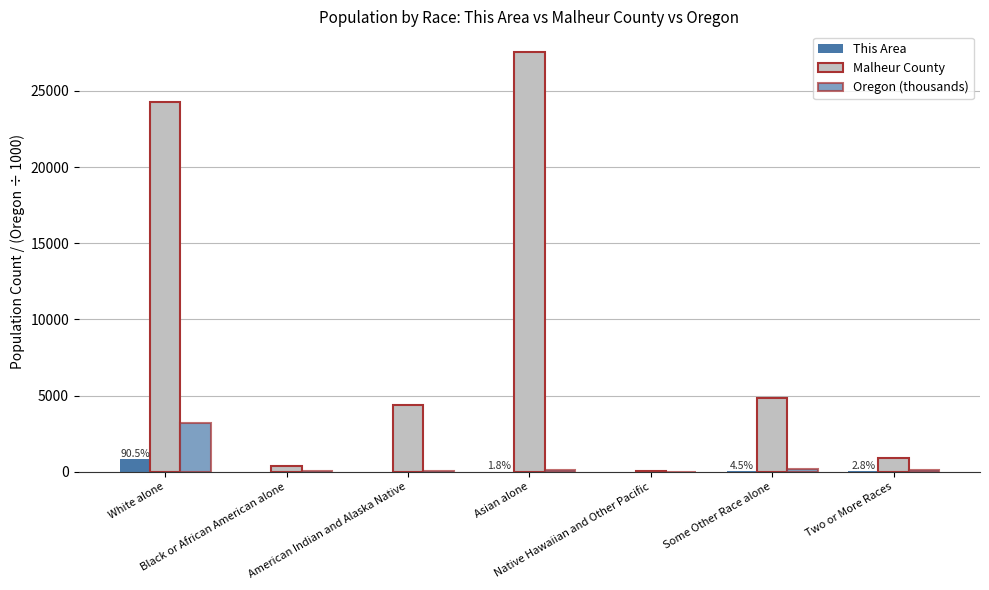

What is the average value of the Malheur County series?

8901.9